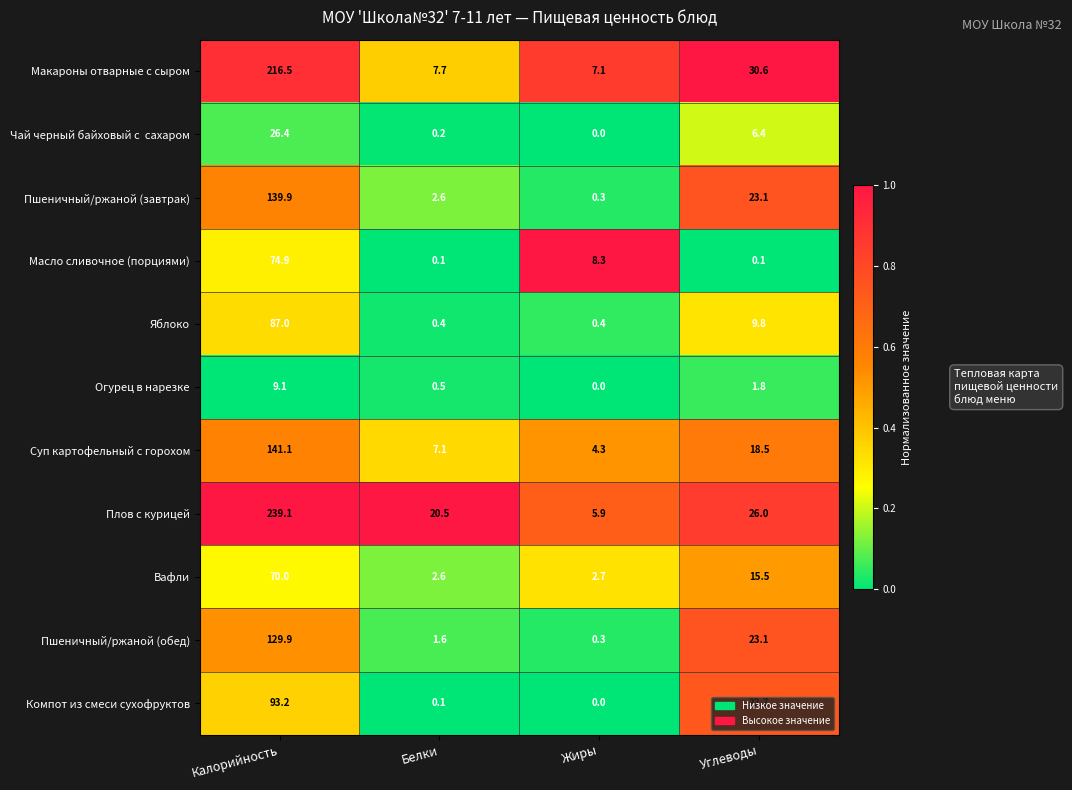

Which category has the lowest value across all series?

Жиры